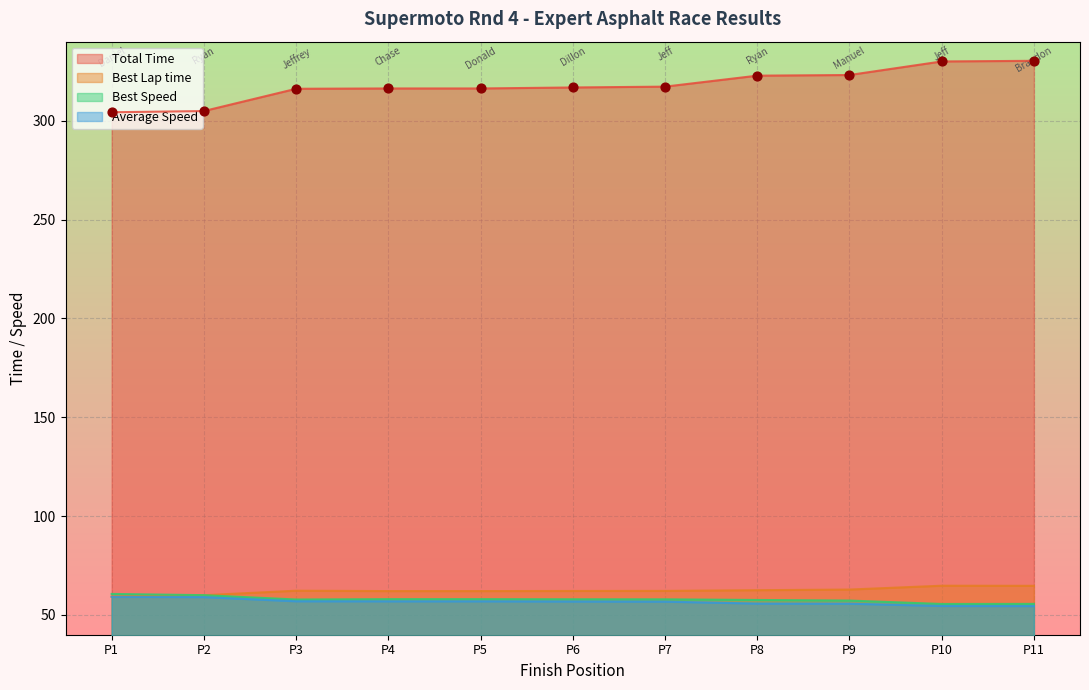

What are all the series names shown in the legend?

Total Time, Best Lap time, Best Speed, Average Speed